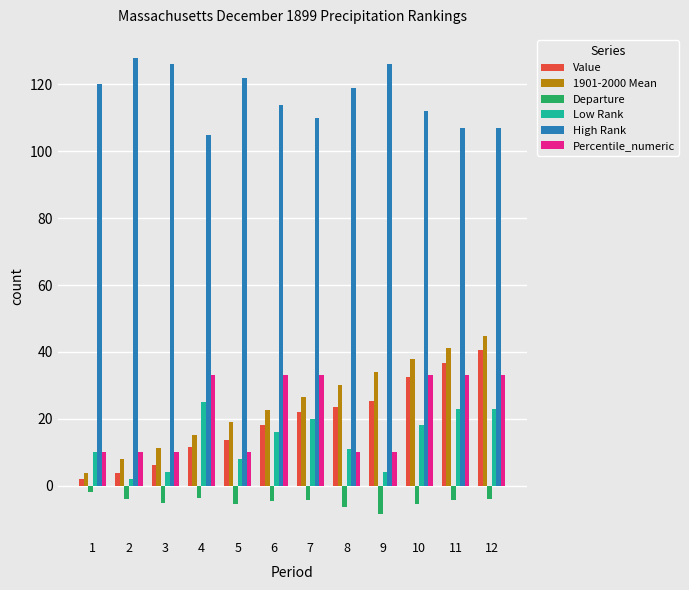

At how many categories does at least one series exceed 55?

12